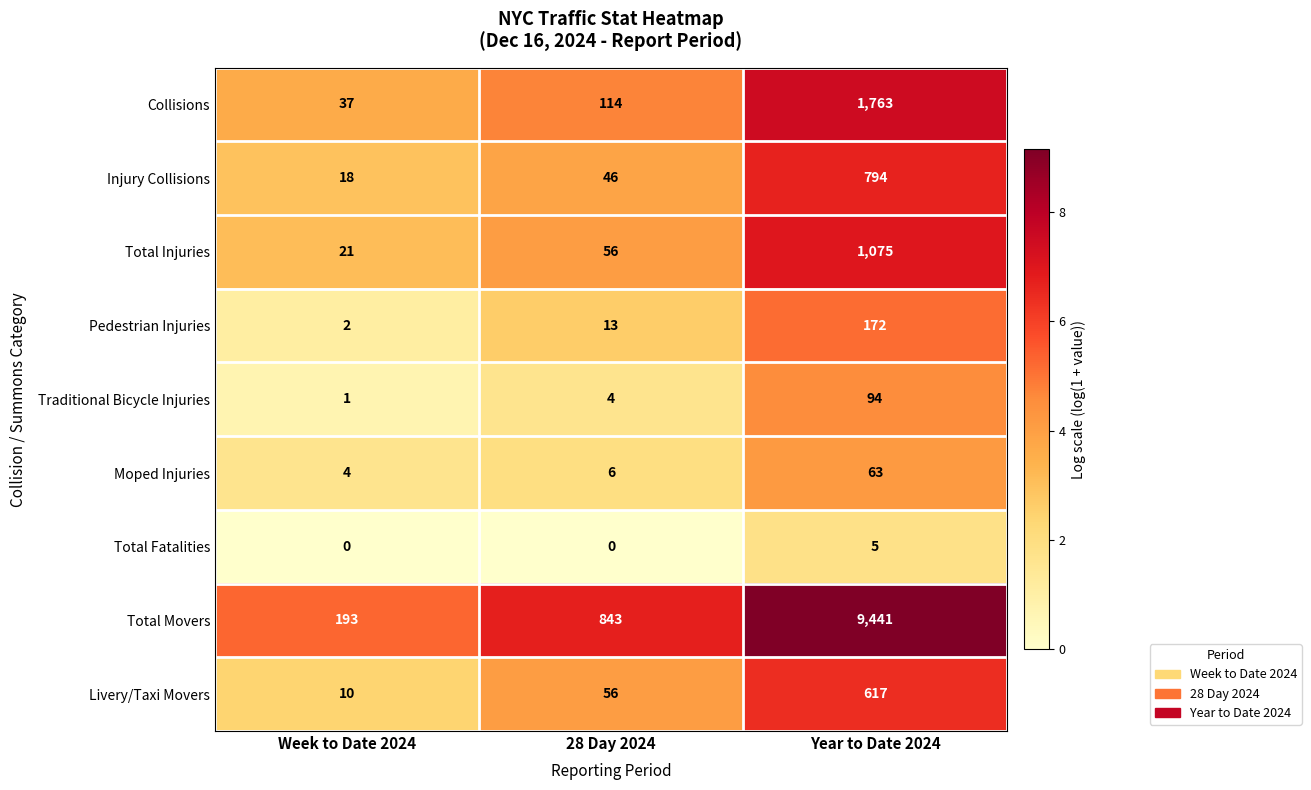

What is the greatest value displayed?

9441